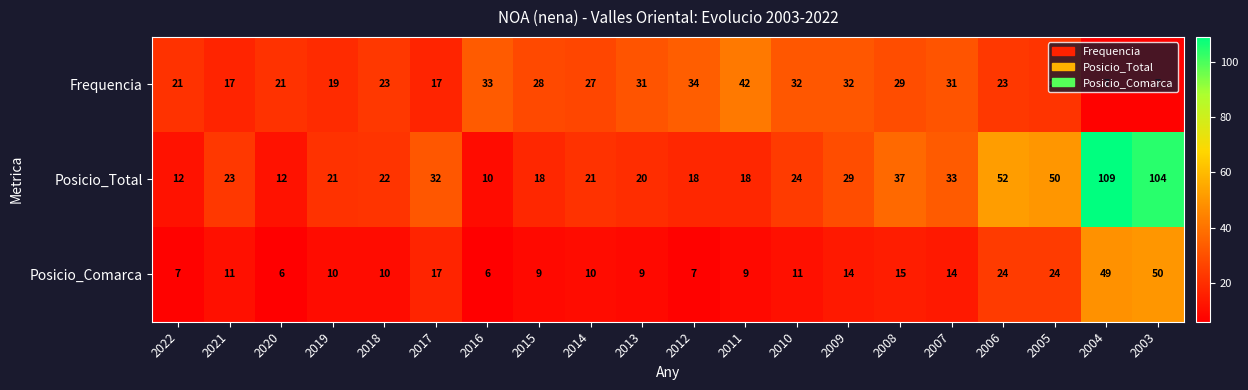

What value does the Frequencia series have at 2010?

32